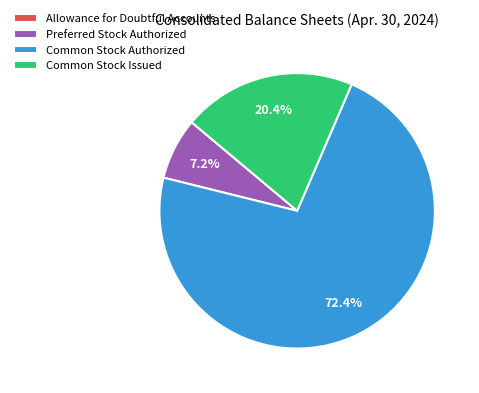

Which category has the biggest portion of the pie?

Common Stock Authorized